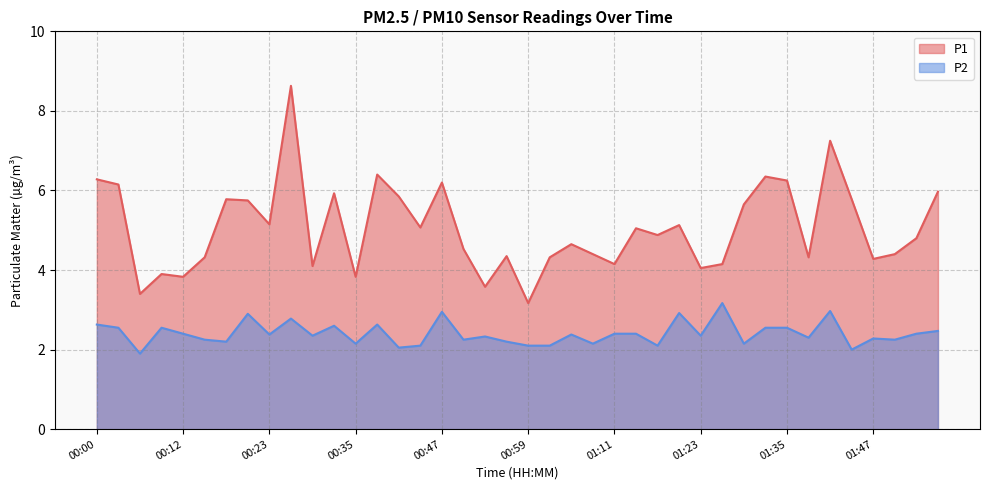

True or false: P1 and P2 intersect in this chart.

False